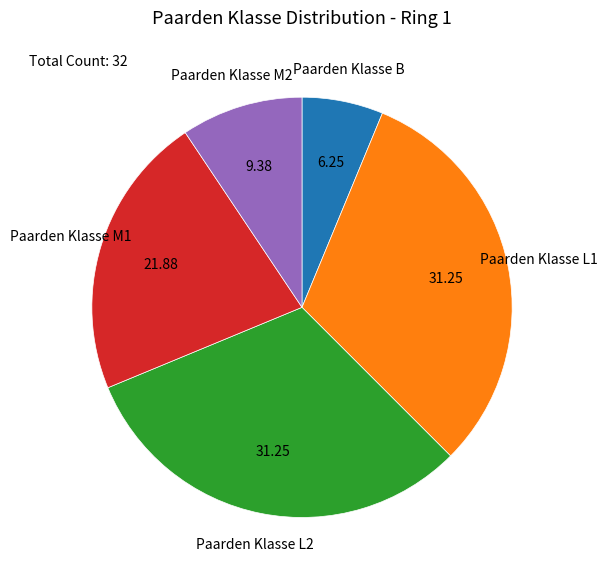

Which slice is the smallest?

Paarden Klasse B